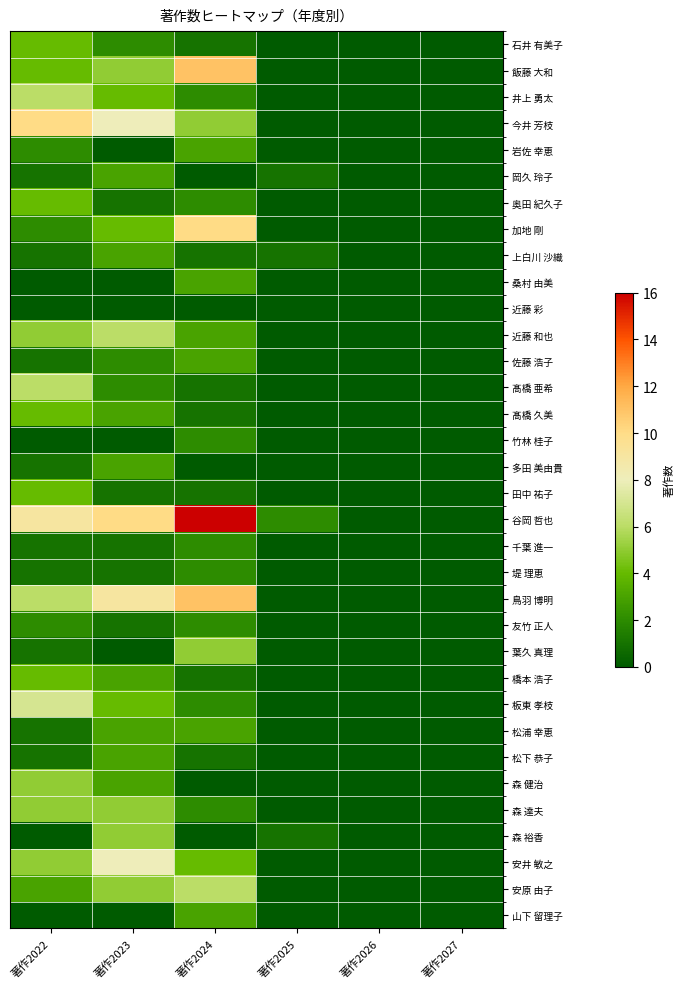

Count the number of data series in this chart.

34